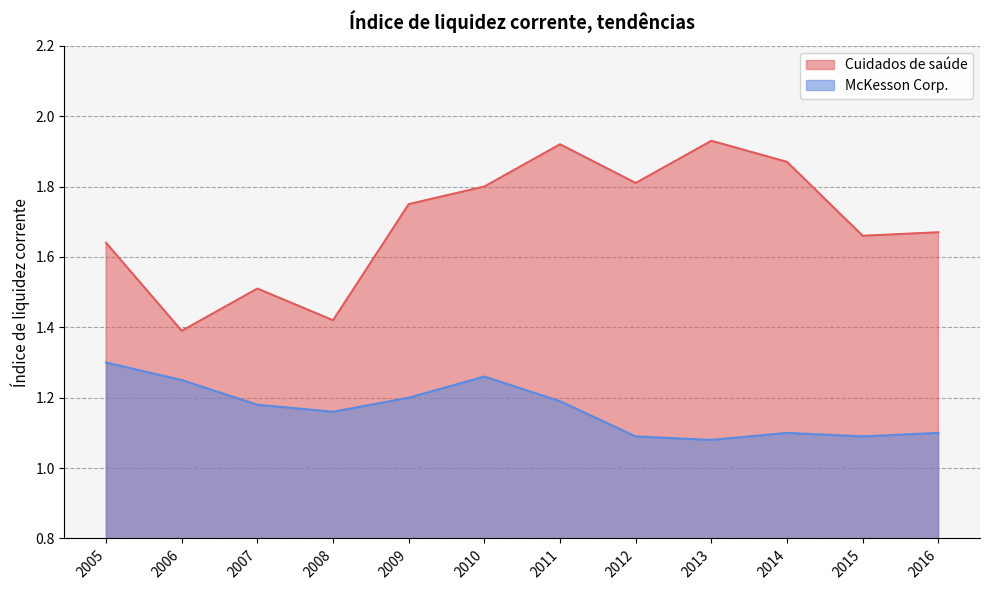

True or false: McKesson Corp. has a value of 1.3 at 2010.

True